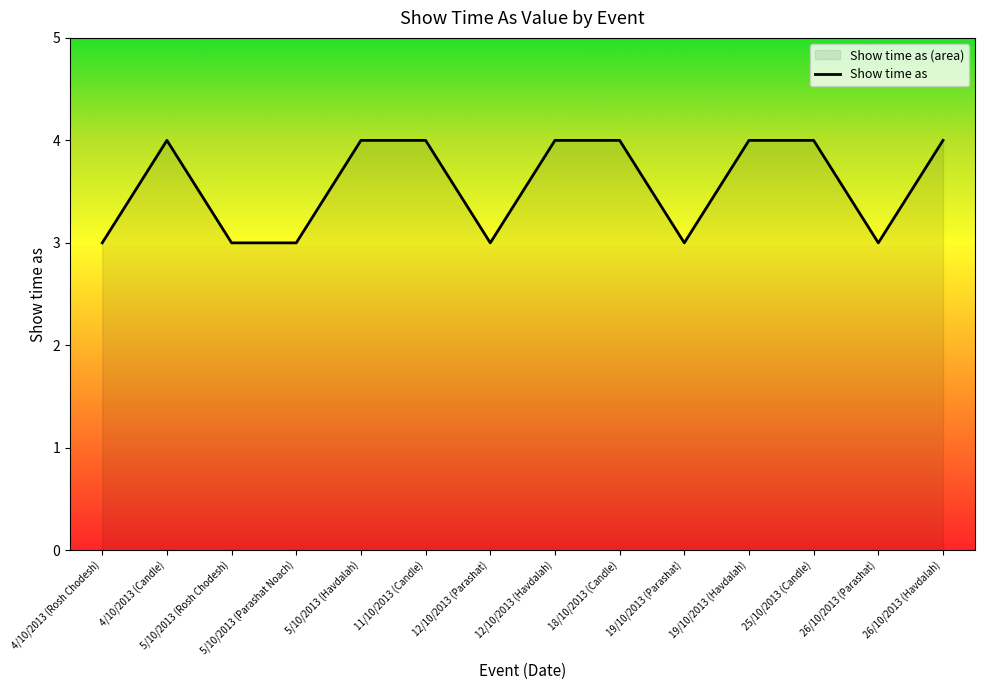

At which category does the data reach its first local peak?

4/10/2013 (Candle)